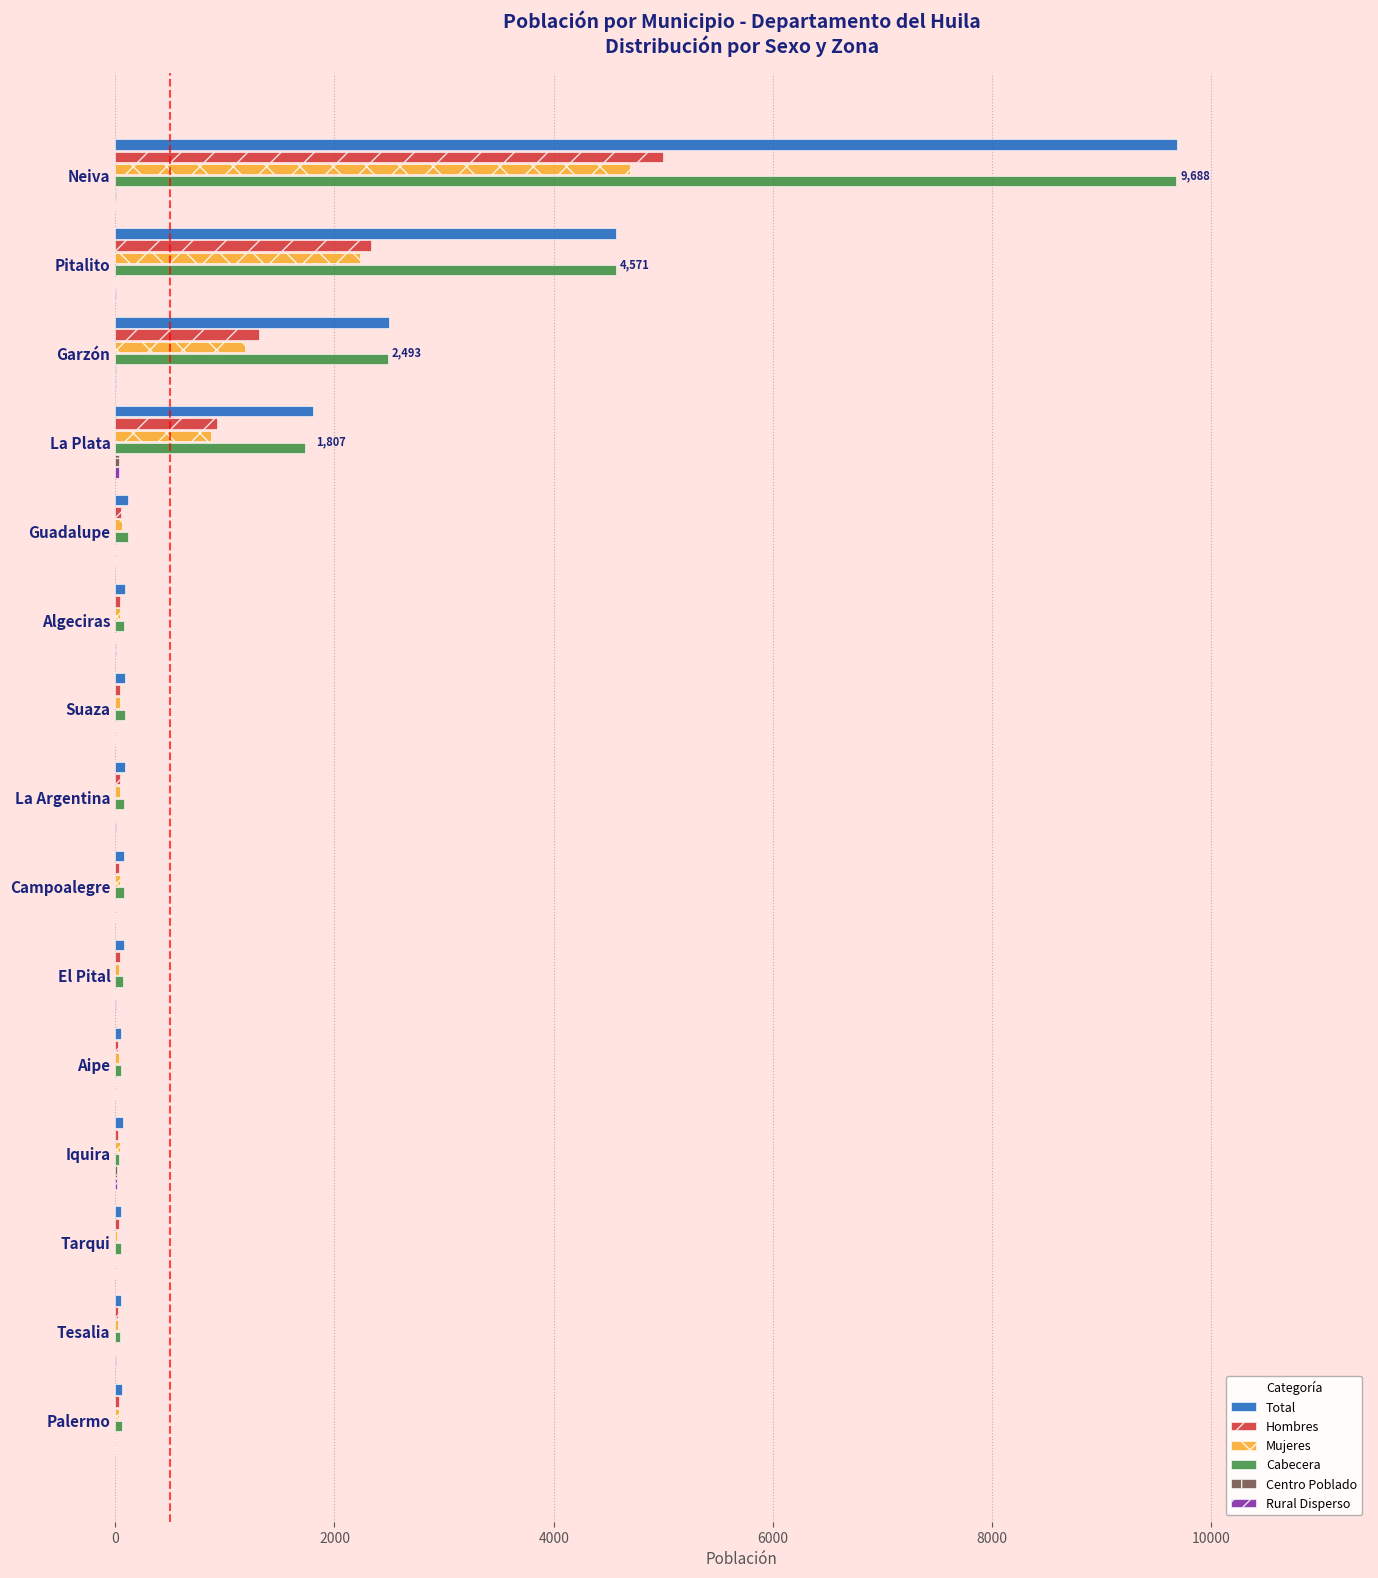

What is the sum of all Mujeres values?

9417